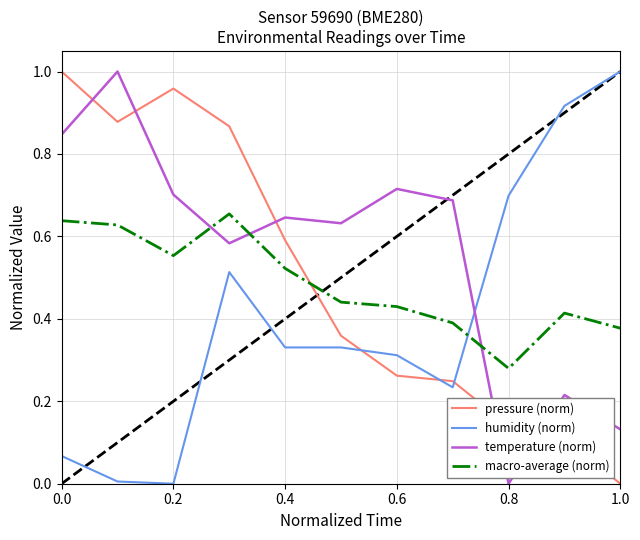

How many times do temperature (norm) and pressure (norm) cross each other?

5